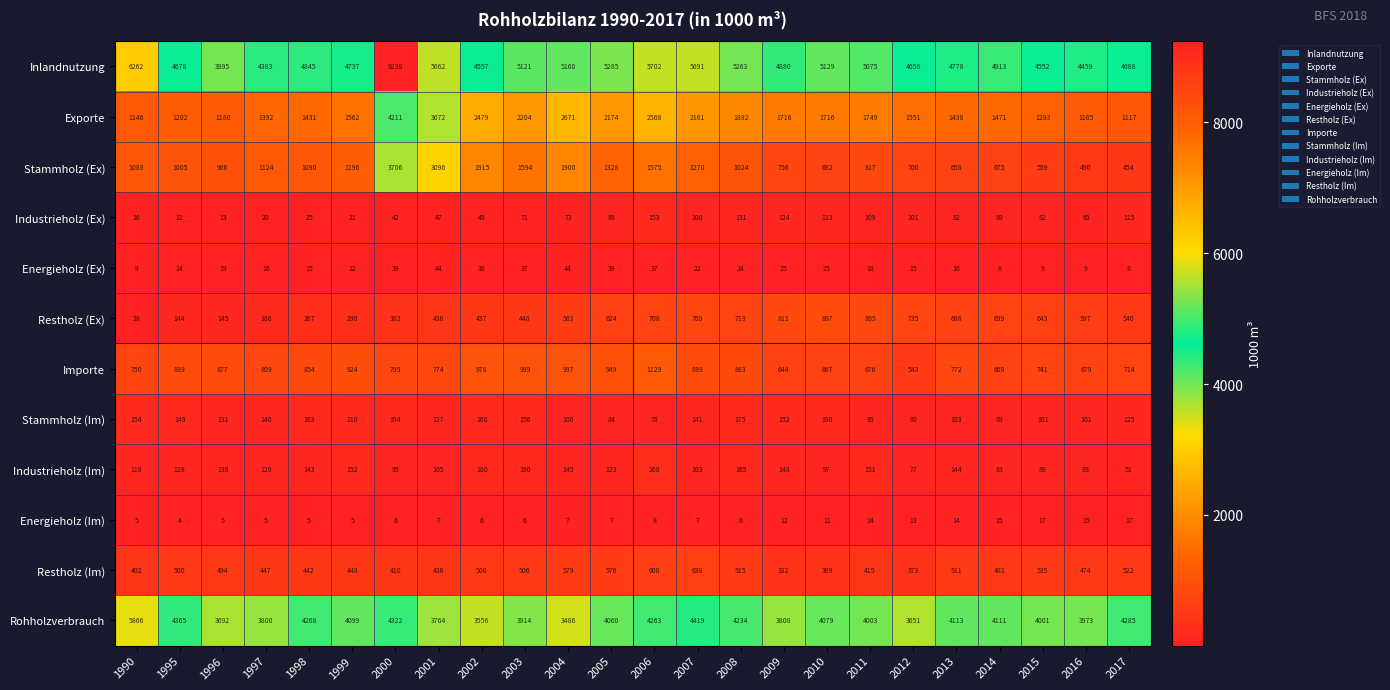

How many distinct data groups are displayed?

12